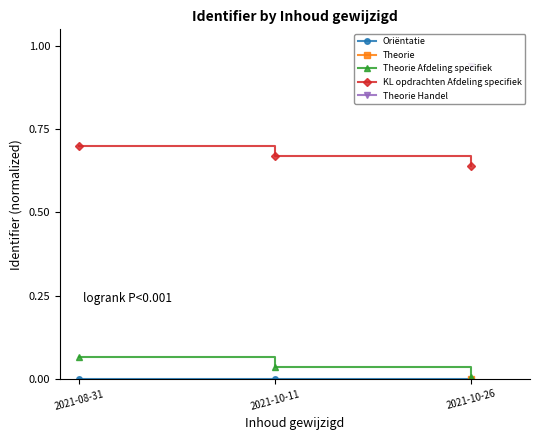

True or false: KL opdrachten Afdeling specifiek has a value of 0.7 at 2021-08-31.

True